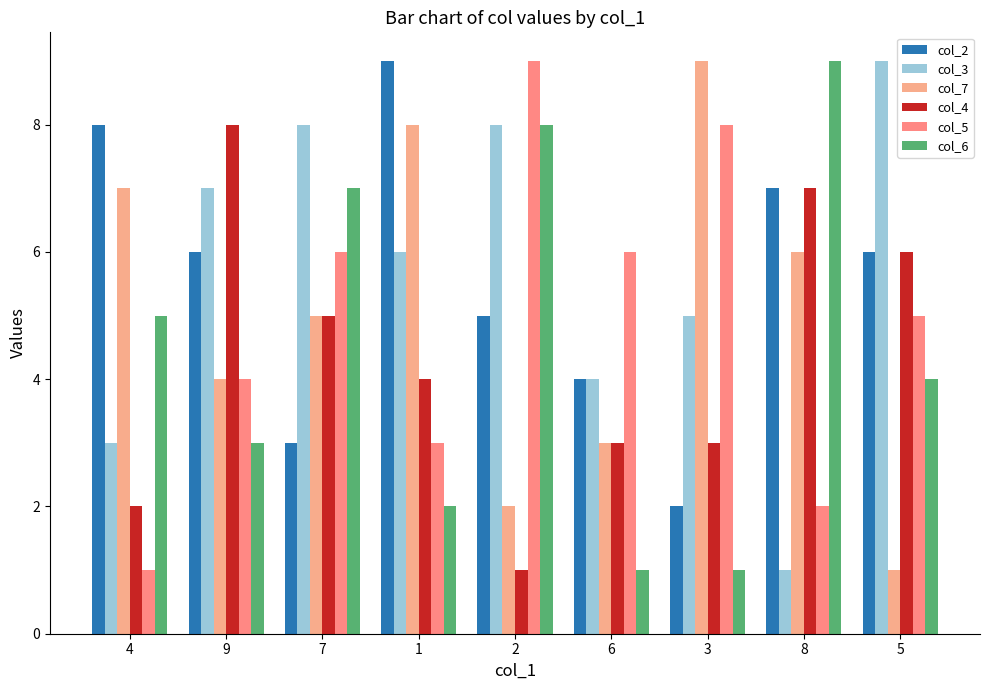

Which series has the widest spread of values?

col_3